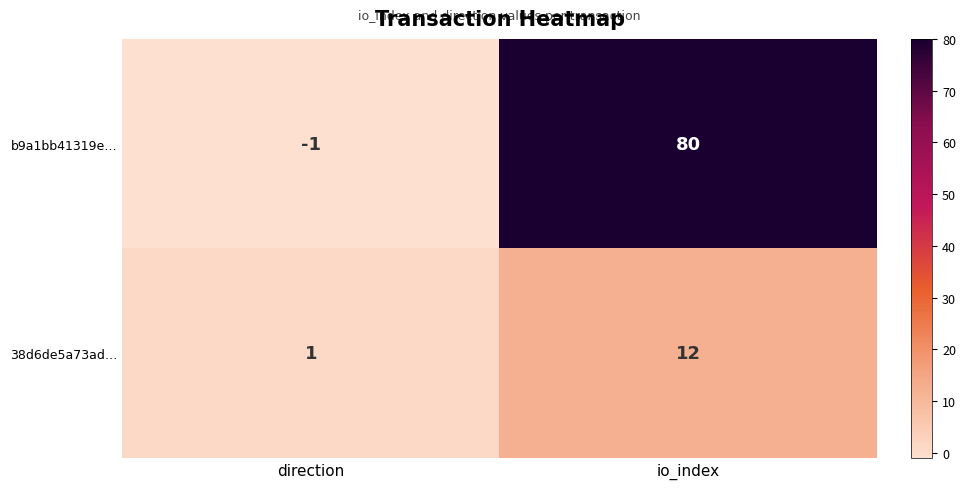

What is the difference between the 38d6de5a73ad… values at io_index and direction?

11